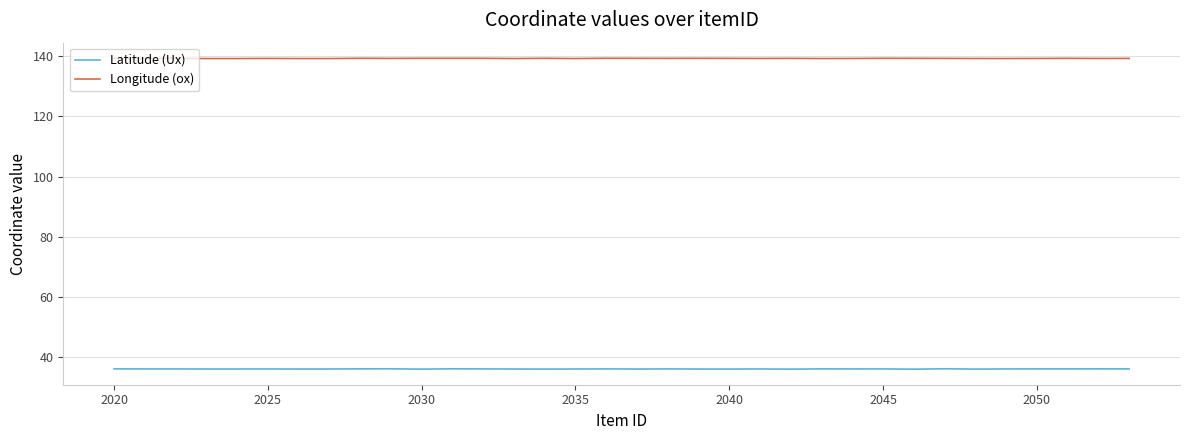

What is the maximum value shown in the chart?

139.3